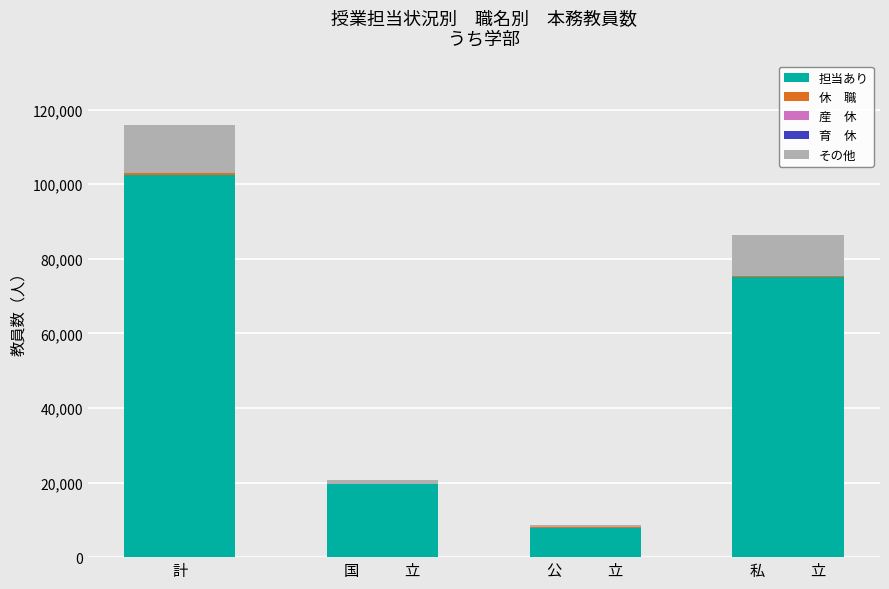

At which category is the sum across all series the highest?

計